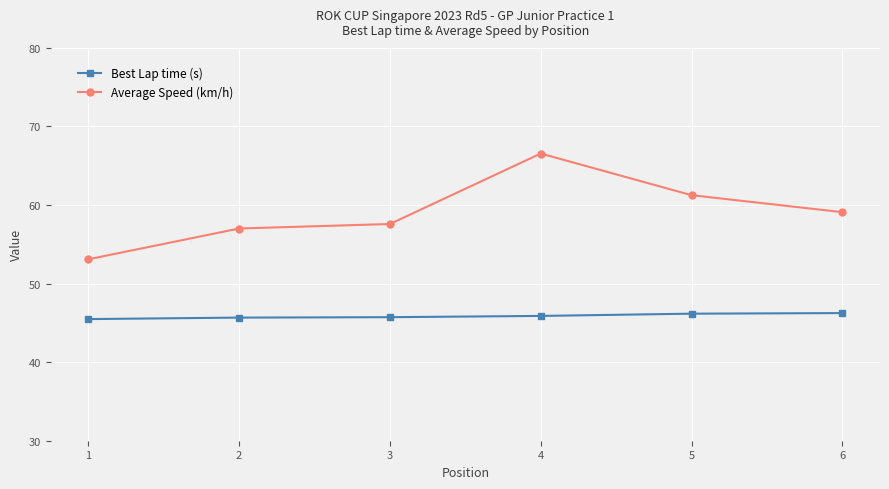

True or false: Average Speed (km/h) has a value of 61.3 at 5.

True